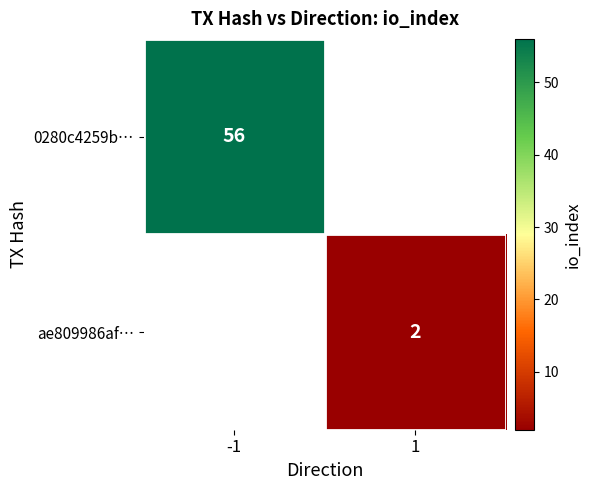

Is it true that ae809986af… equals 1 at 1?

False